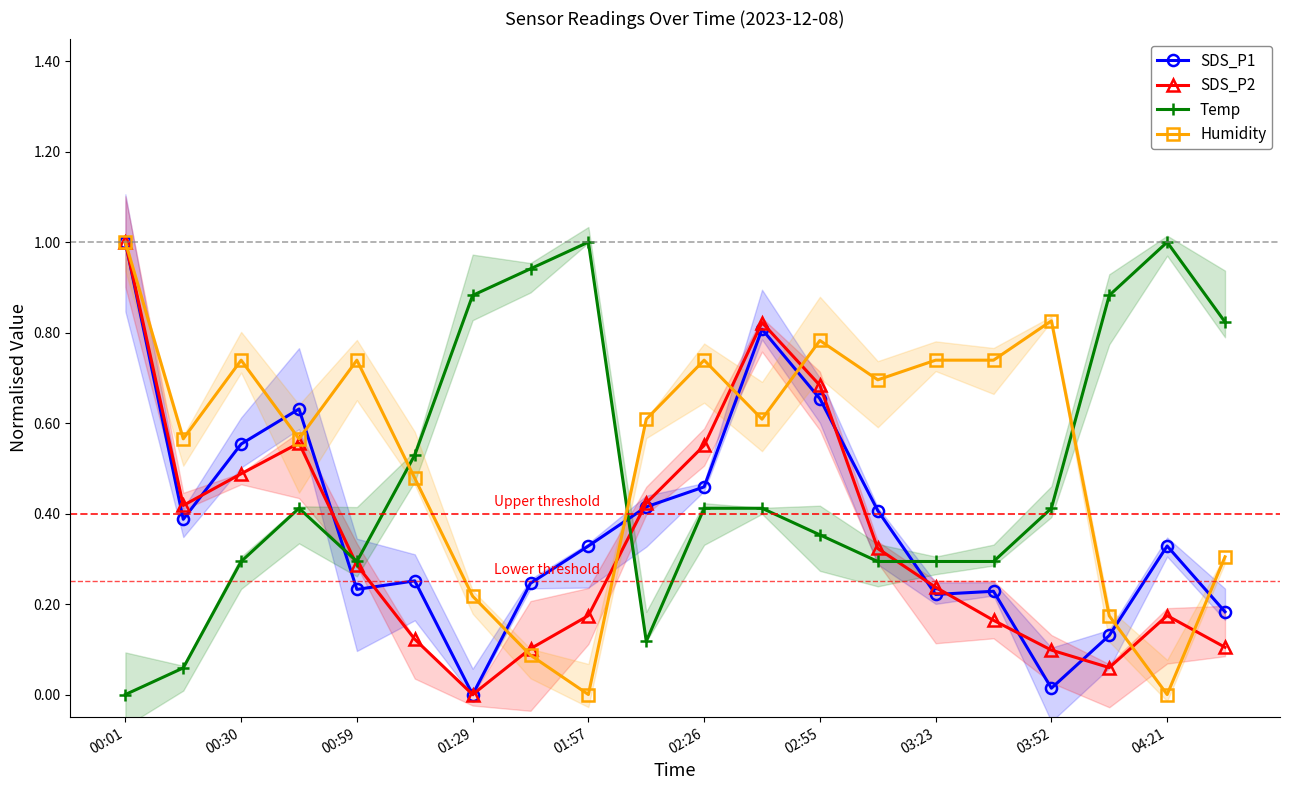

What is the difference between the highest and lowest values at 17?

0.8